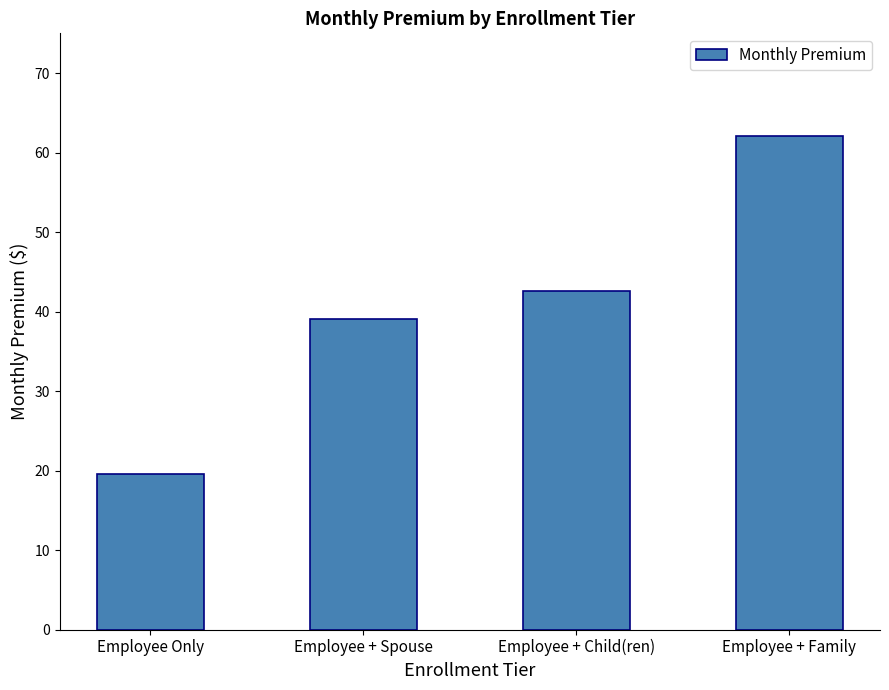

List the labels in order of value, largest first.

Employee + Family, Employee + Child(ren), Employee + Spouse, Employee Only